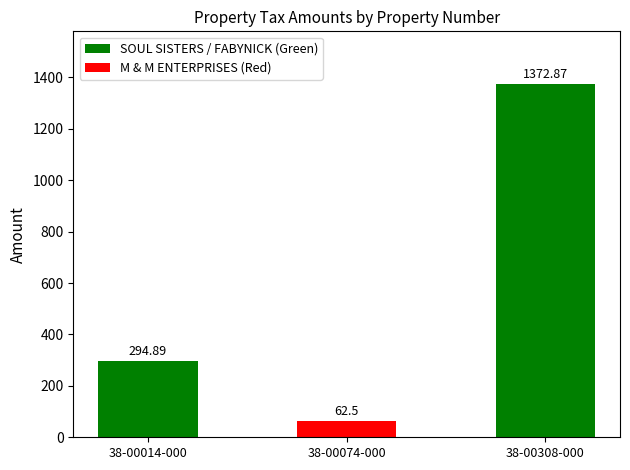

Does the chart contain any negative values?

No